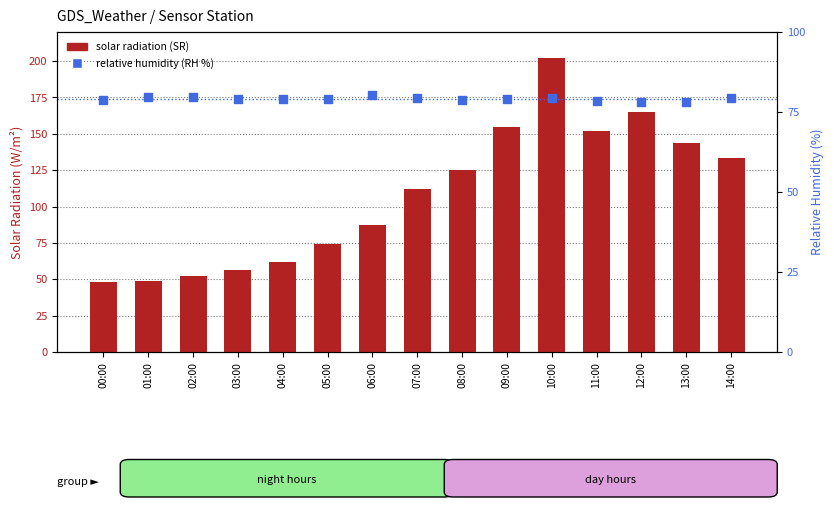

At how many categories does at least one series exceed 159?

2